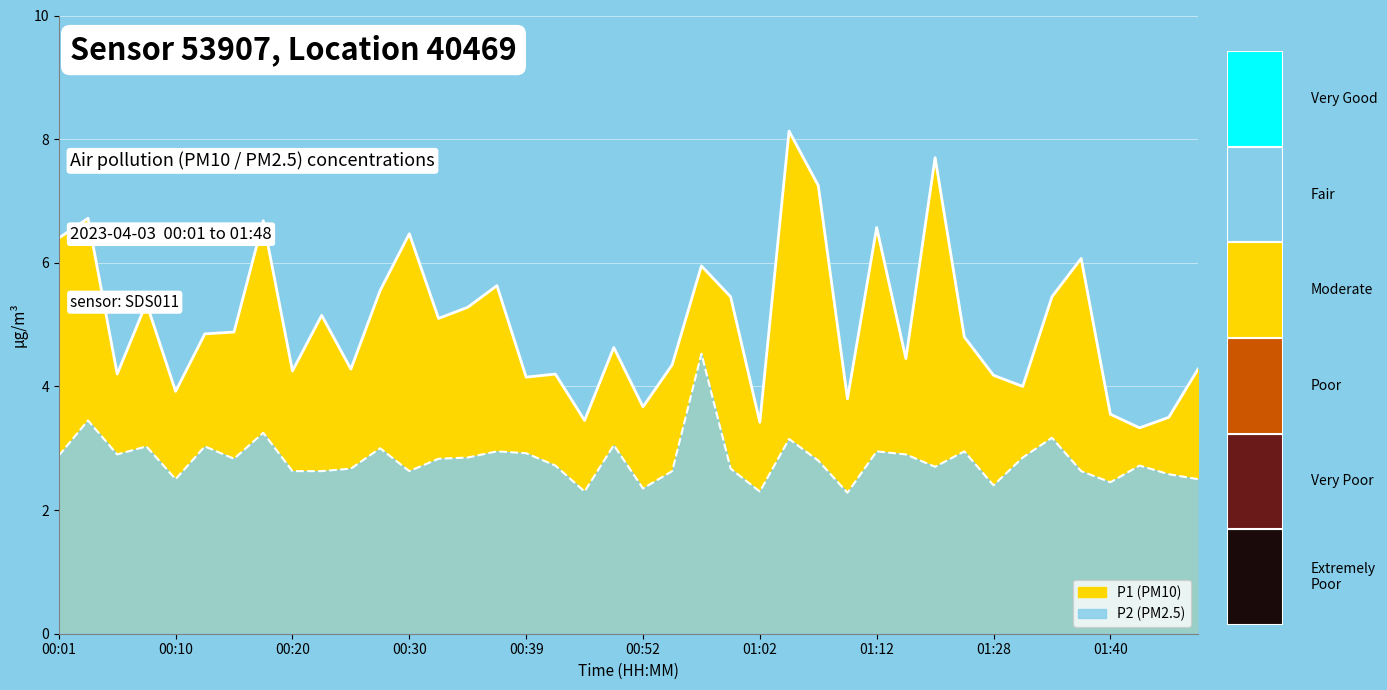

Which series has the widest spread of values?

P1